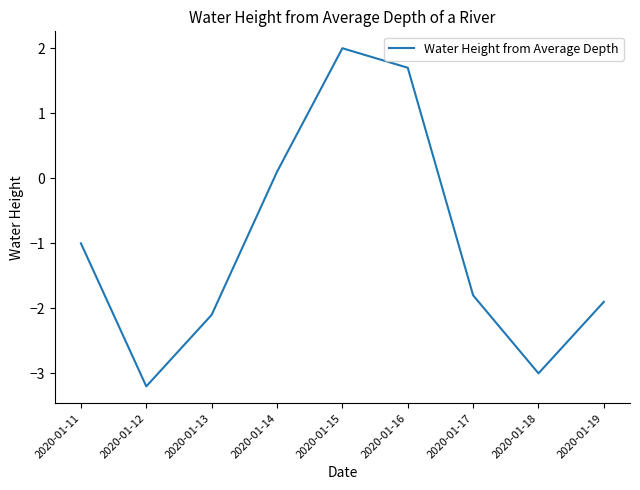

Where is the data nearest to the value 0?

2020-01-14